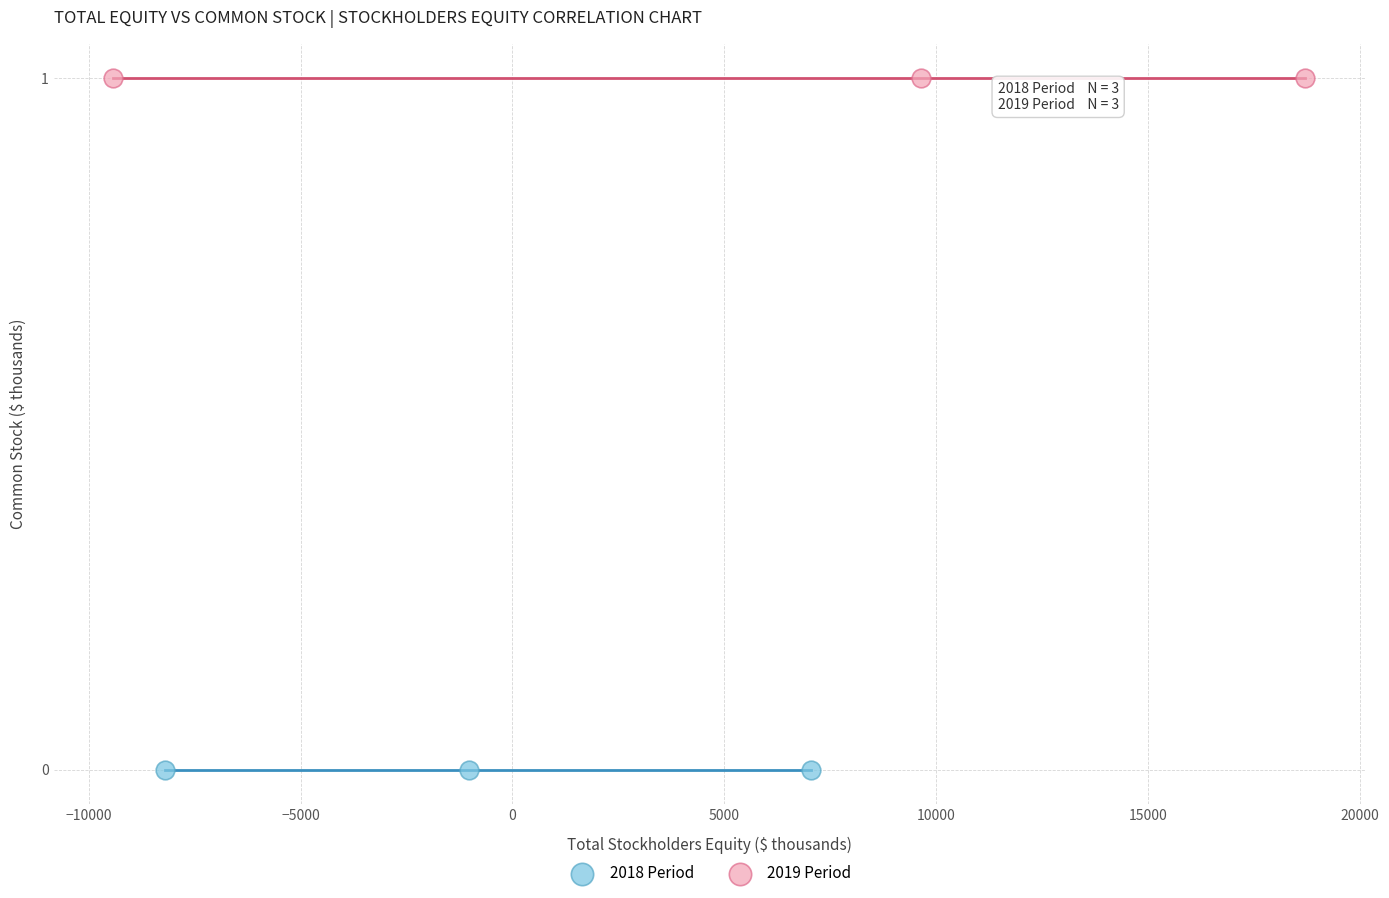

Which series reaches the maximum Y coordinate?

2019 Period